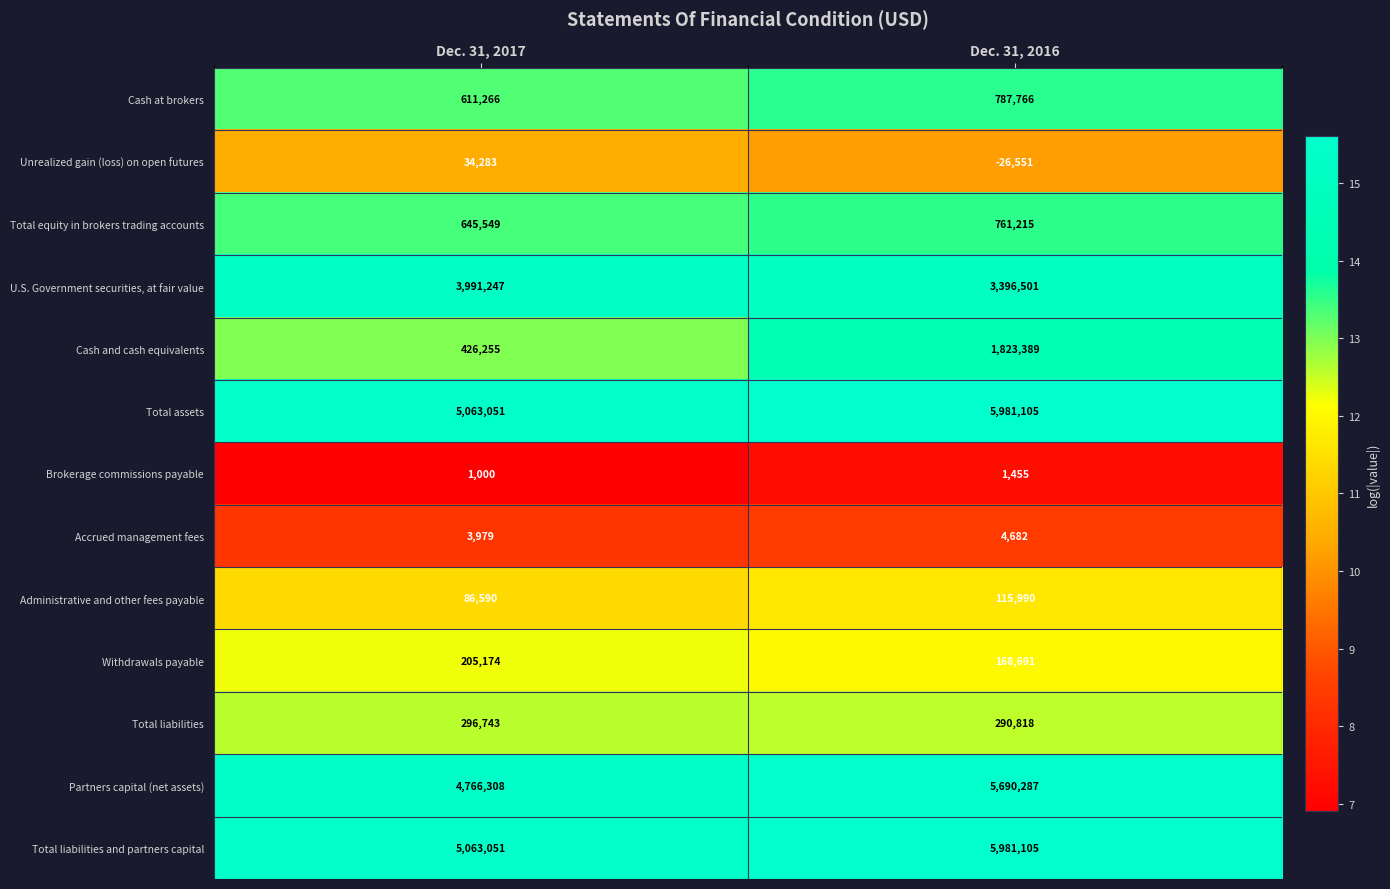

Read the Withdrawals payable value at Dec. 31, 2016, to the nearest 50.

168700